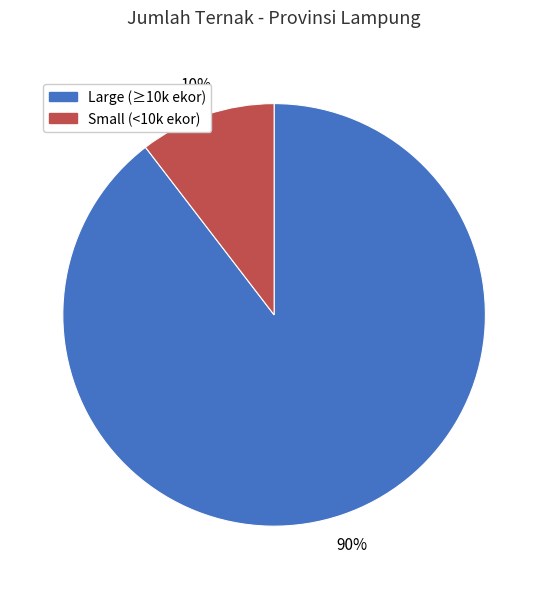

How many slices are in this pie chart?

2